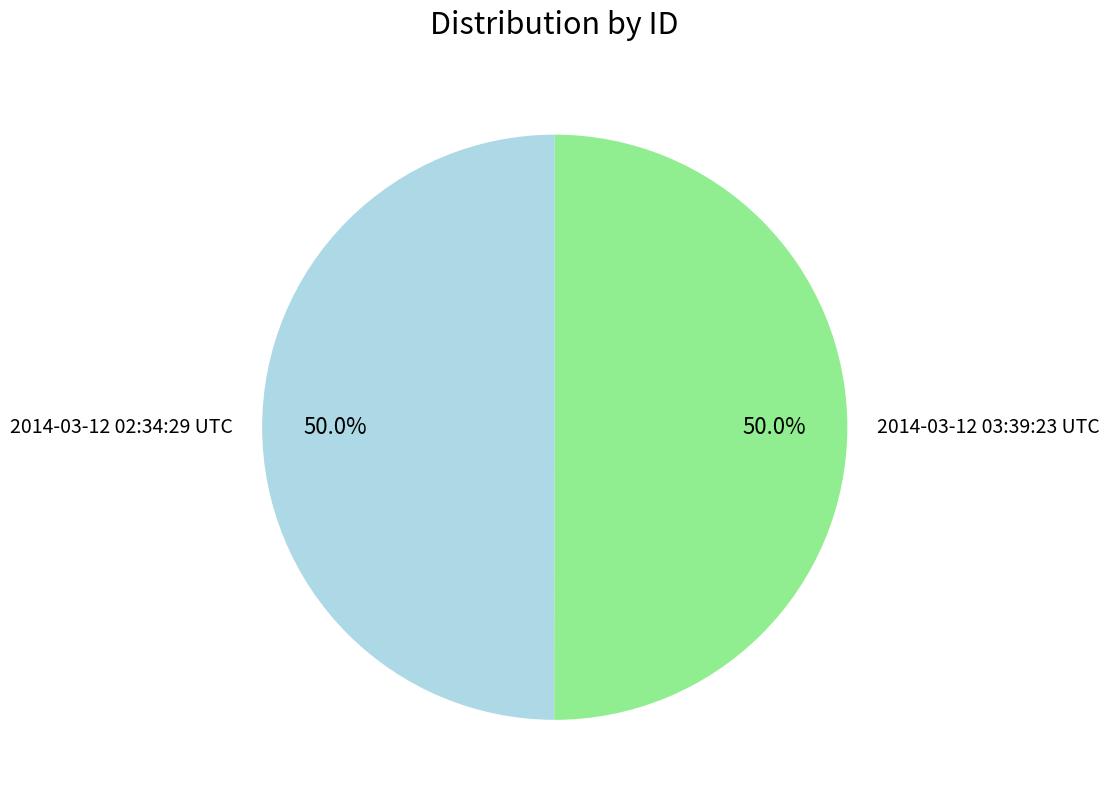

What is the total percentage of 2014-03-12 02:34:29 UTC and 2014-03-12 03:39:23 UTC?

100.0%